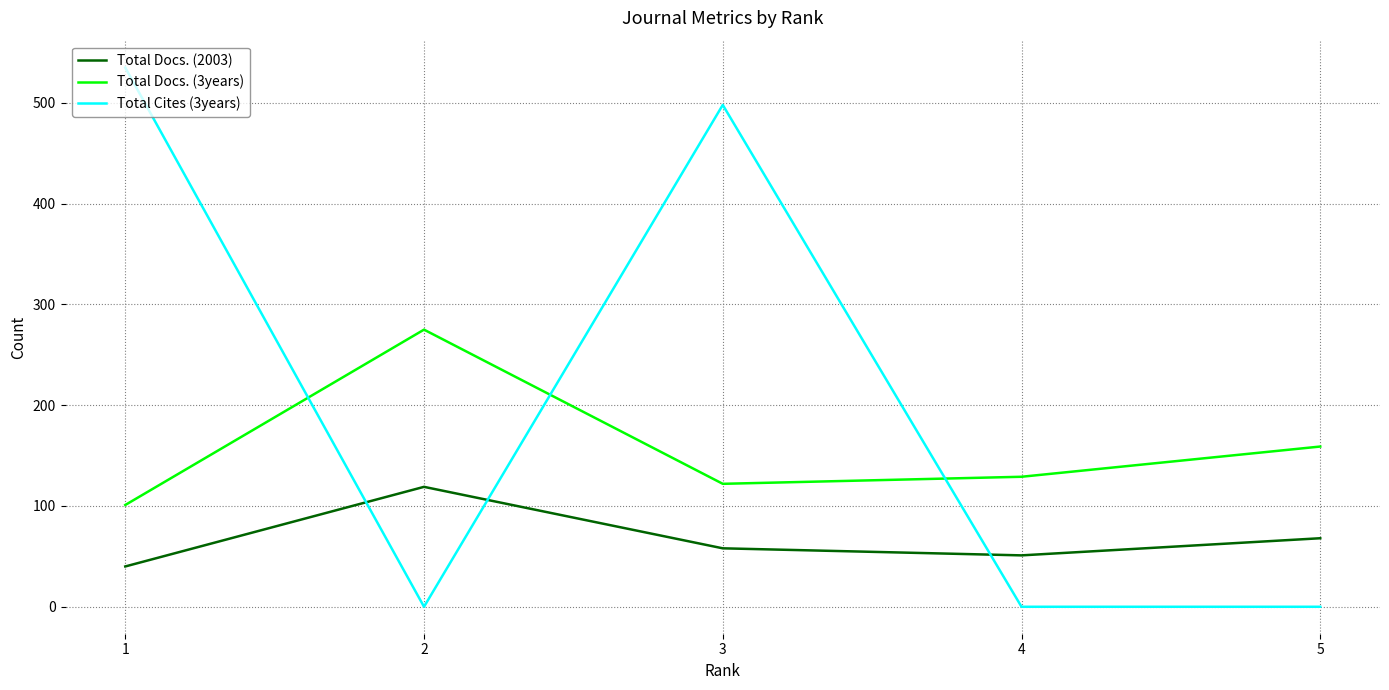

True or false: Total Docs. (3years) and Total Docs. (2003) intersect in this chart.

False